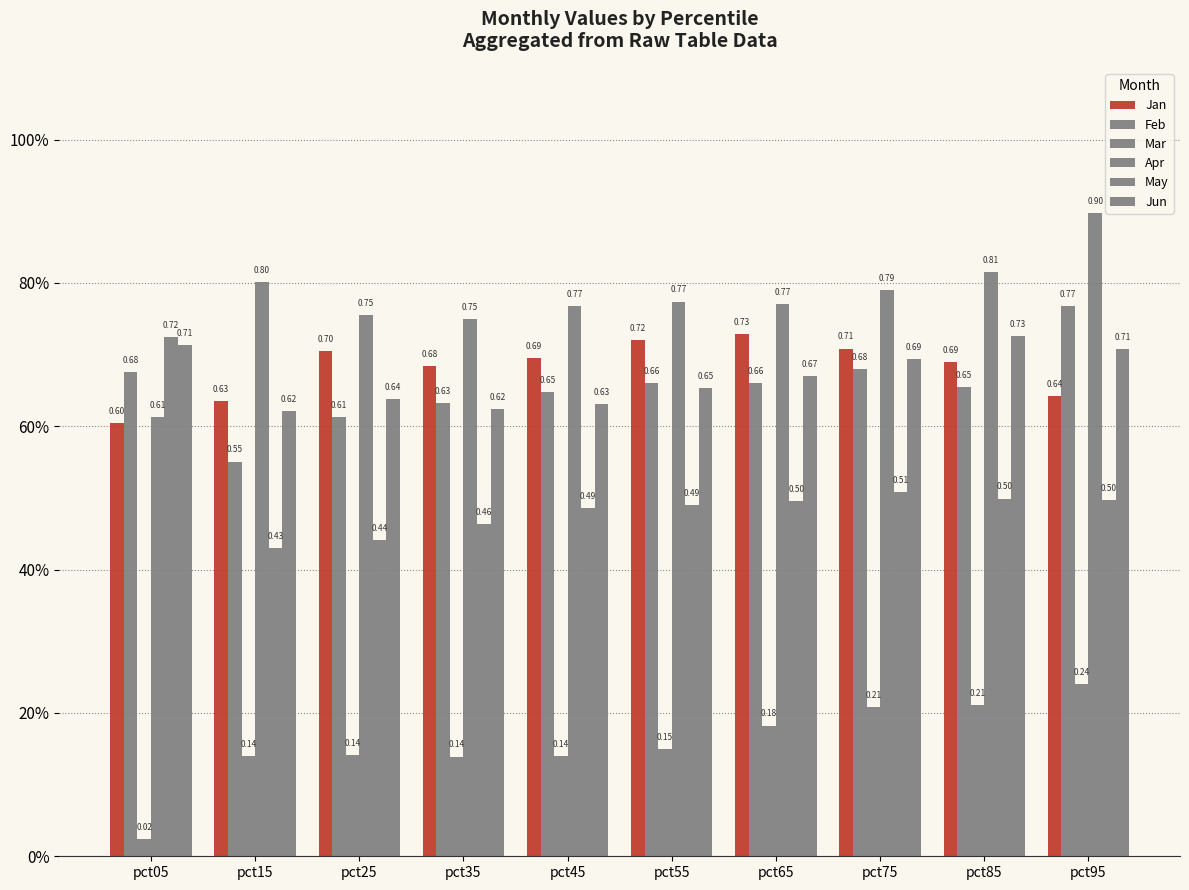

Does the chart contain stacked bars?

No